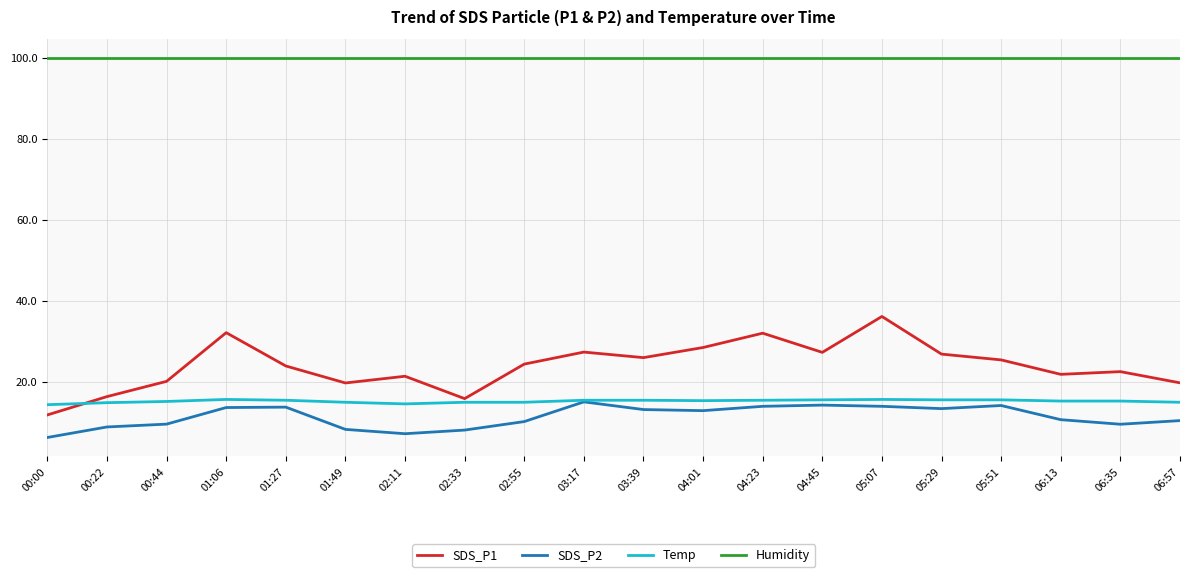

The Humidity series shows 99.9 at 04:23. True or false?

True